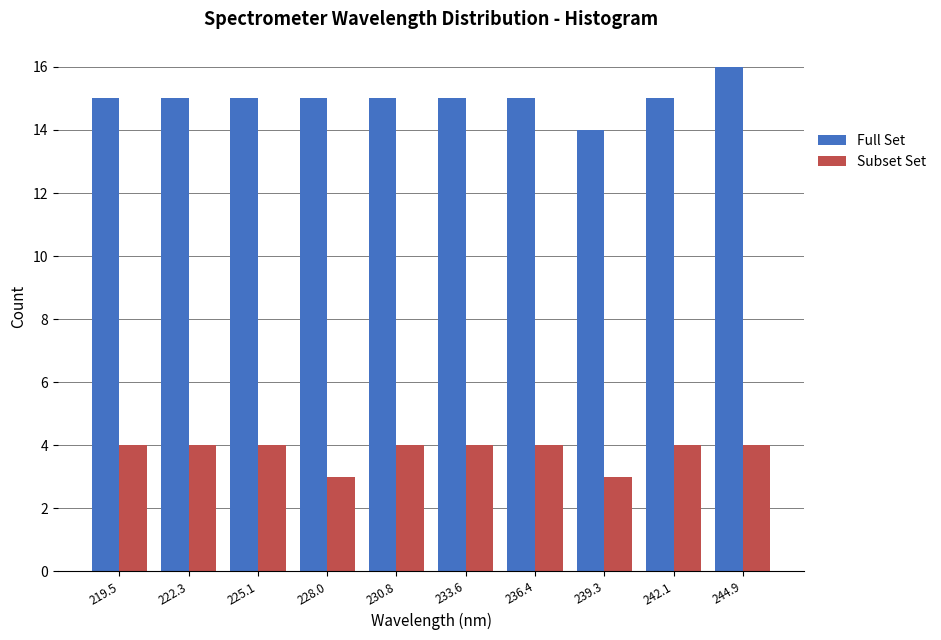

In the Full Set series, which range on the x-axis has the tallest bar?

243.5 to 246.5